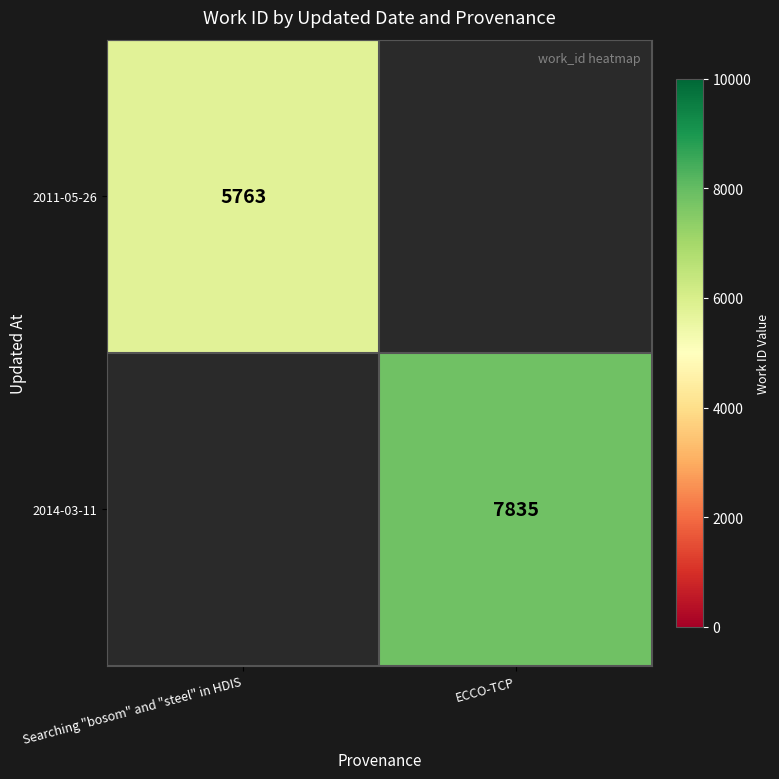

Is the value of 2014-03-11 at ECCO-TCP greater than the value of 2011-05-26 at Searching "bosom" and "steel" in HDIS?

Yes